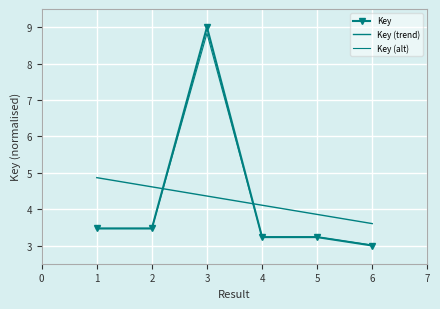

In Key (alt), how many points are higher than both neighbors (excluding endpoints)?

1